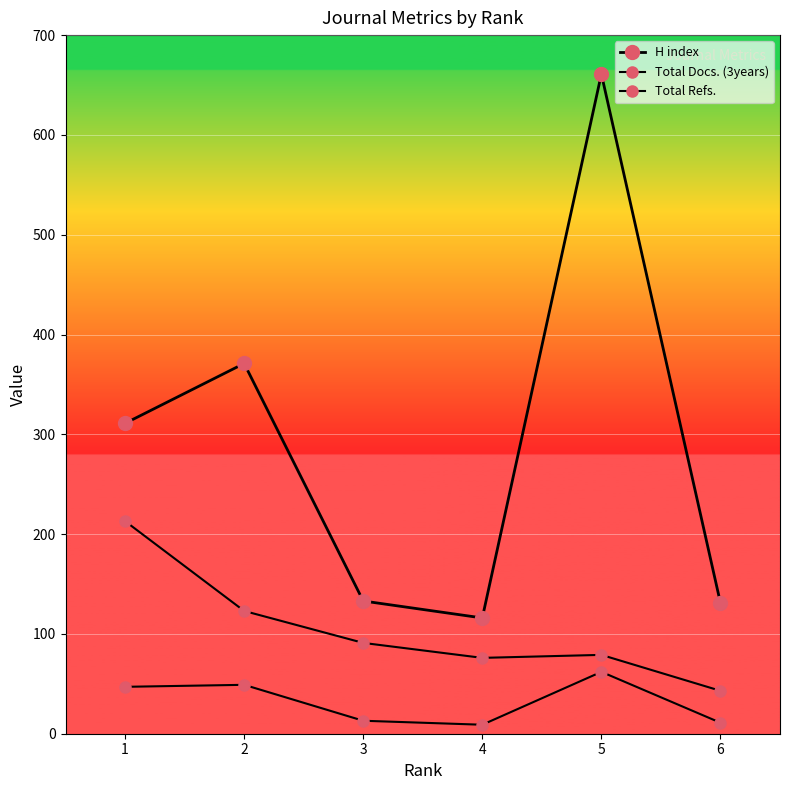

List the series in order of their peak value, highest first.

H index, Total Refs., Total Docs. (3years)